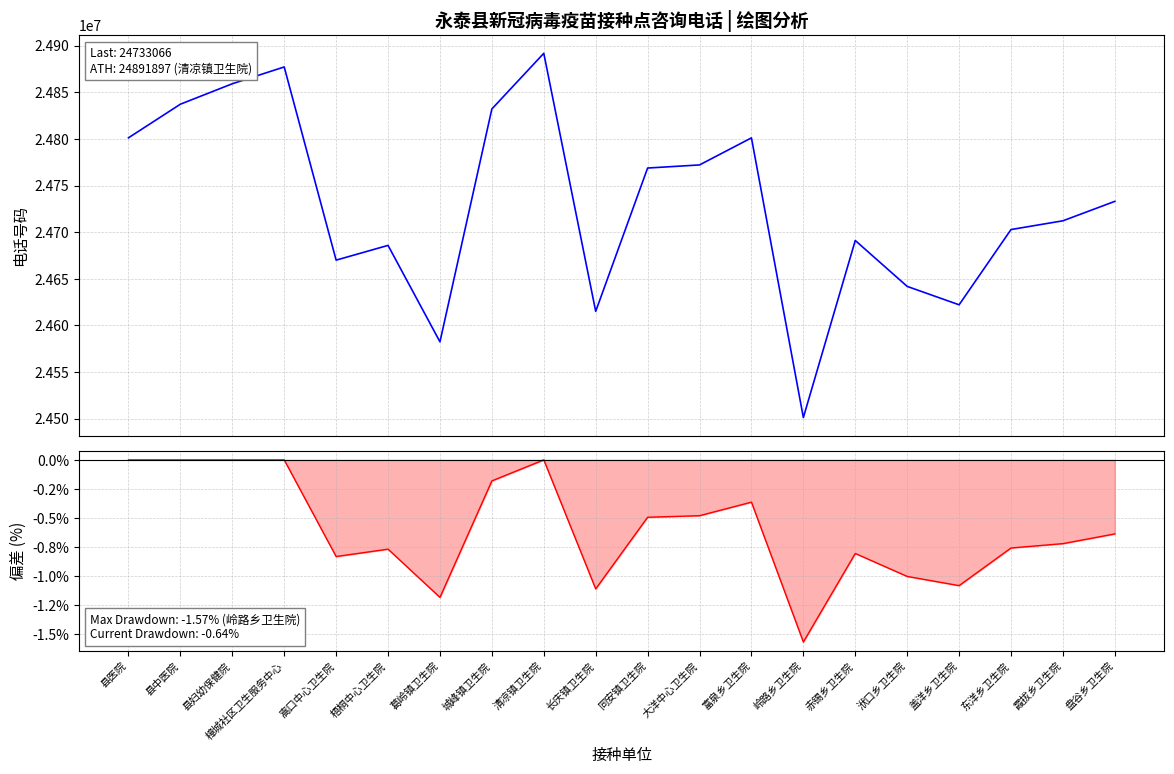

Between 东洋乡卫生院 and 县妇幼保健院, which is larger?

县妇幼保健院